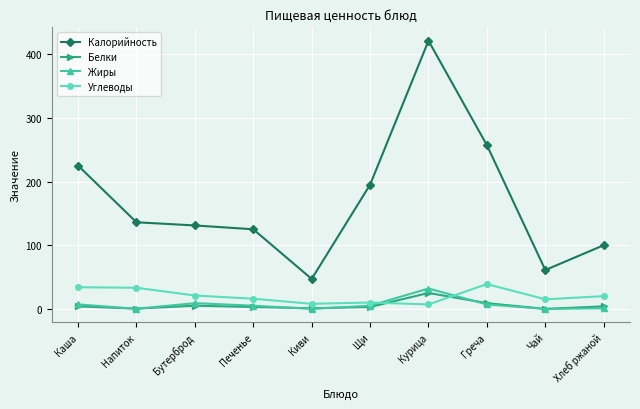

Which series has the widest spread of values?

Калорийность